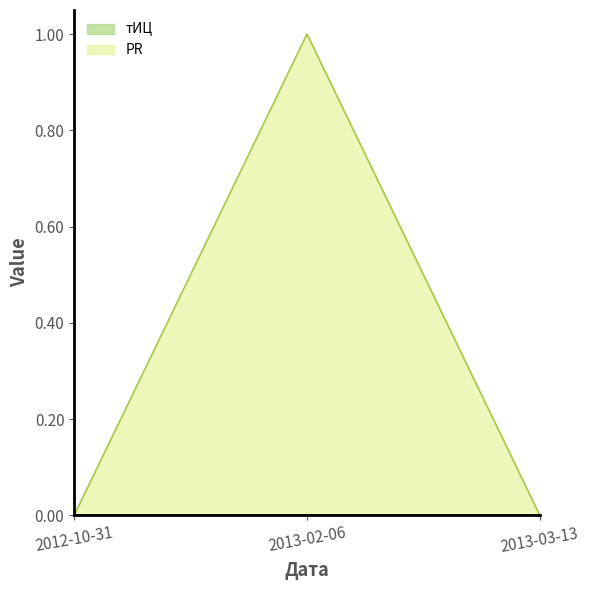

Count the values in the range 0 to 1.

3